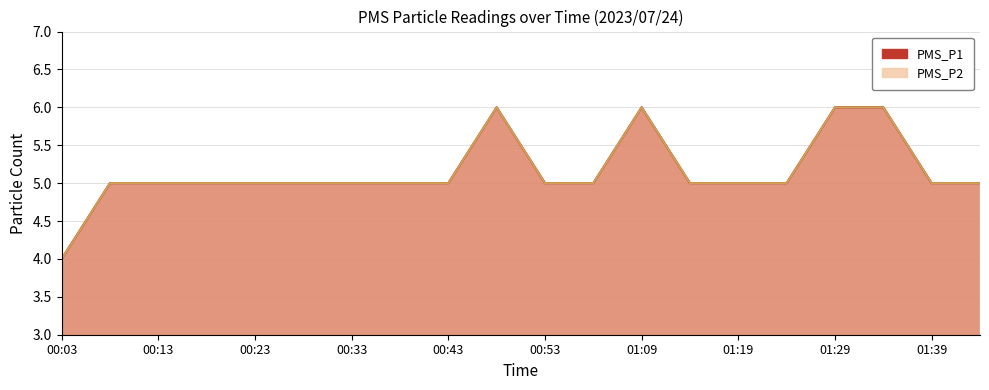

At which label does PMS_P2 reach its minimum?

00:03